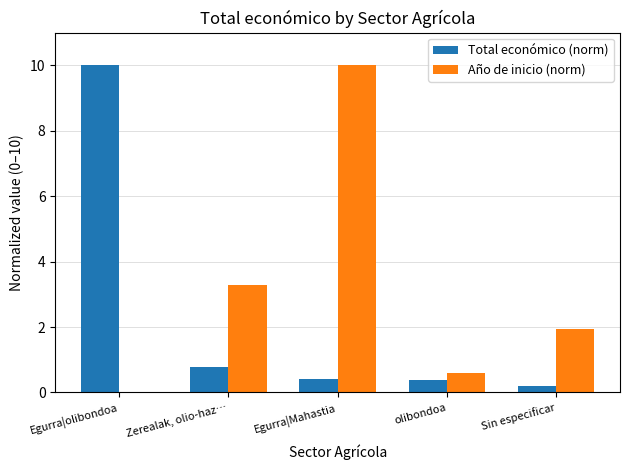

At which label does Año de inicio (norm) first exceed 1?

Zerealak, olio-haz…